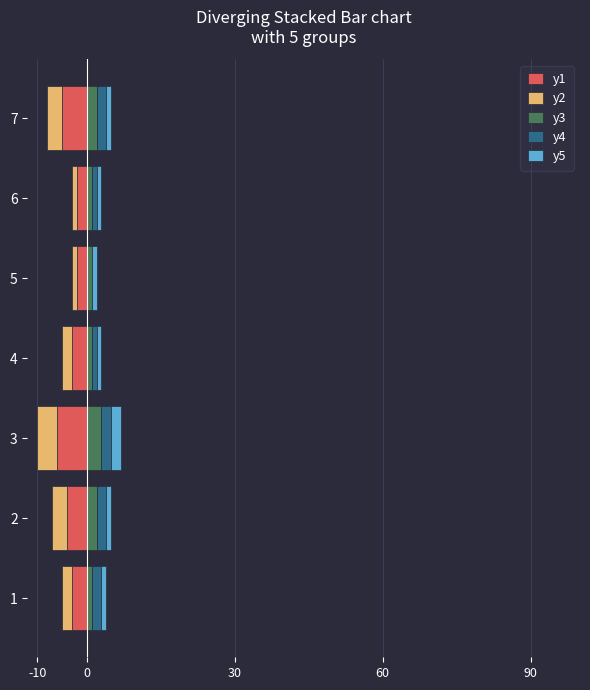

How many bars are there in each group?

5